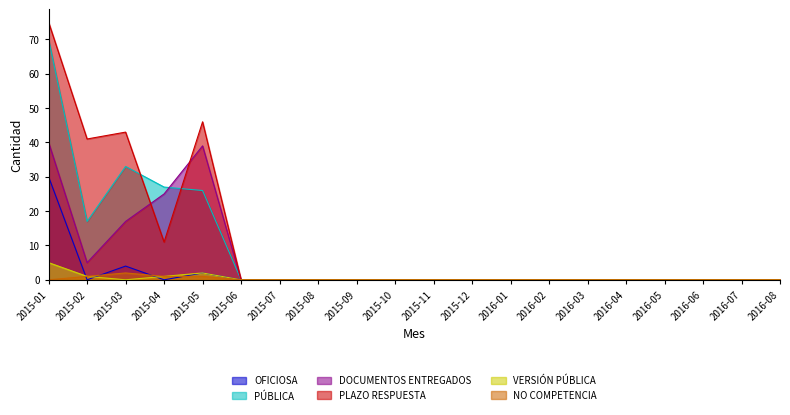

At 2016-03, list the series in order from smallest to largest.

OFICIOSA, PÚBLICA, DOCUMENTOS ENTREGADOS, PLAZO RESPUESTA, VERSIÓN PÚBLICA, NO COMPETENCIA